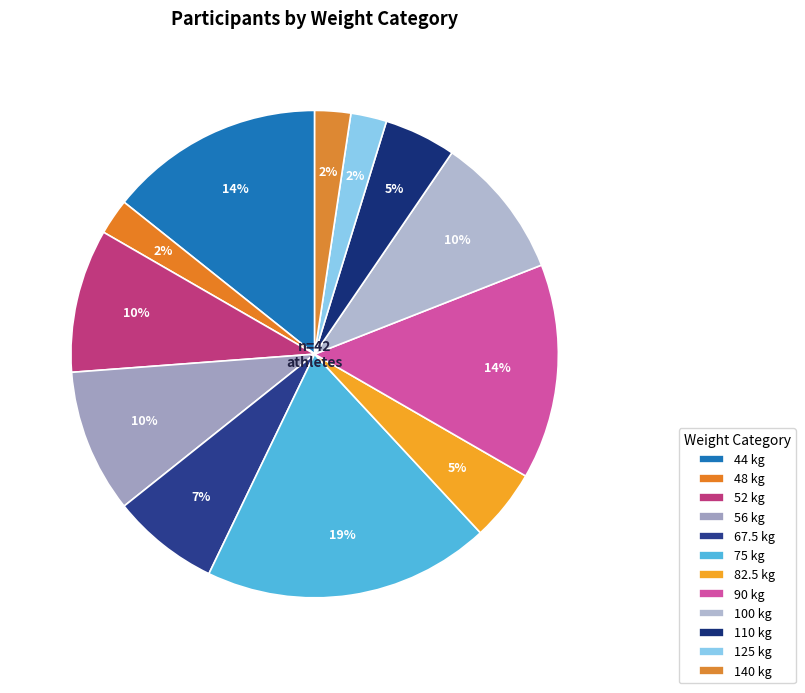

What is the ratio of the value at 67.5 to the value at 75?

0.4